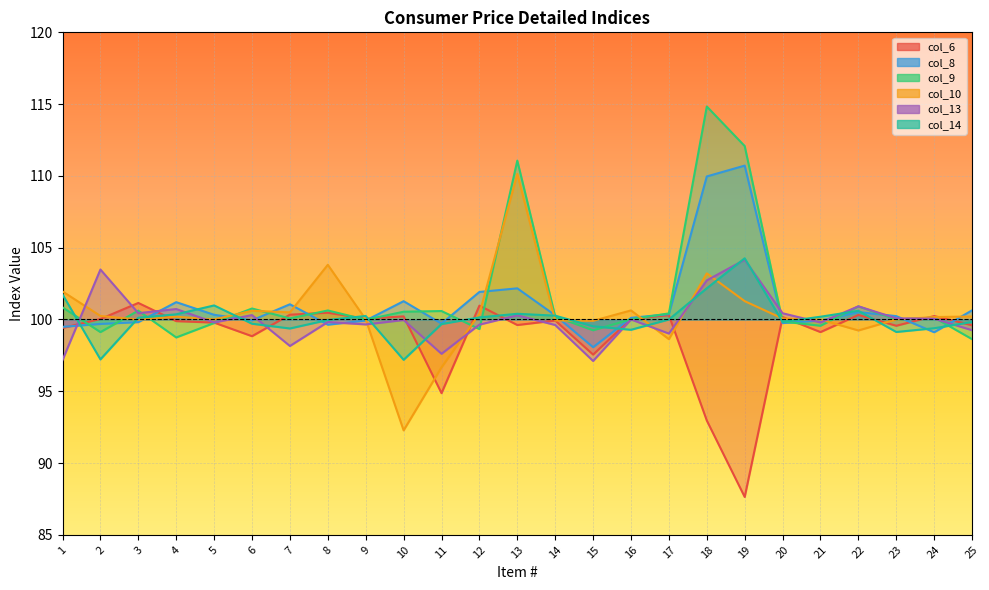

List the labels in order of col_10 value, smallest first.

10, 11, 17, 22, 15, 14, 3, 21, 5, 23, 9, 20, 24, 4, 25, 2, 12, 7, 6, 16, 19, 1, 18, 8, 13